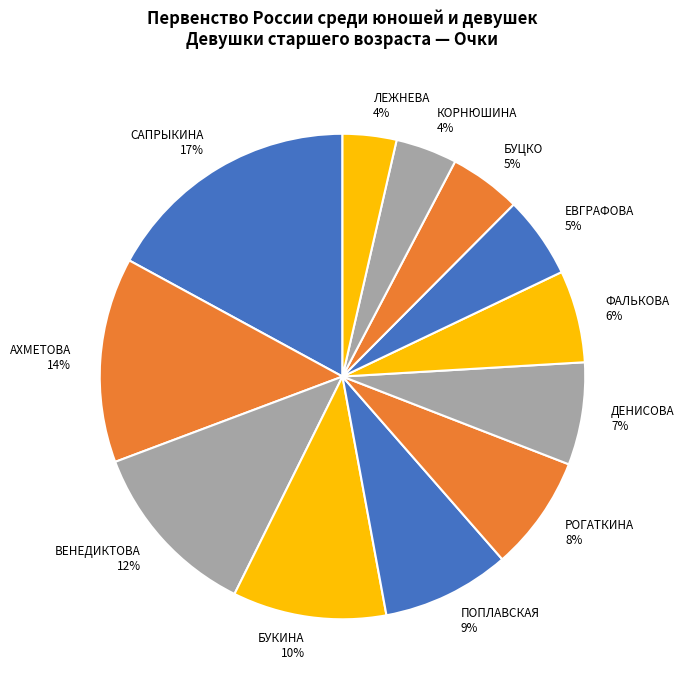

How many slices are in this pie chart?

12